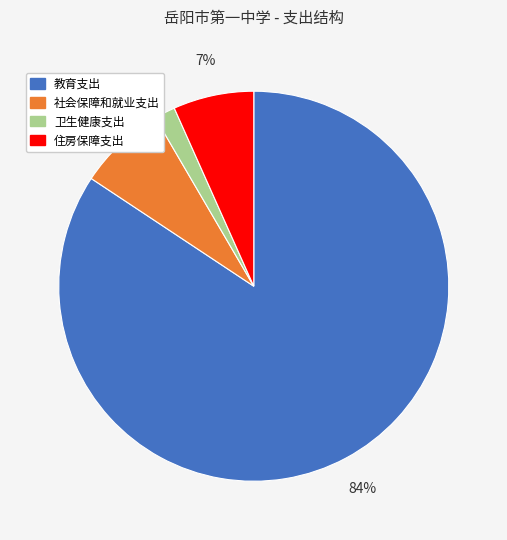

Do 社会保障和就业支出 and 教育支出 together represent more than half of the pie?

Yes